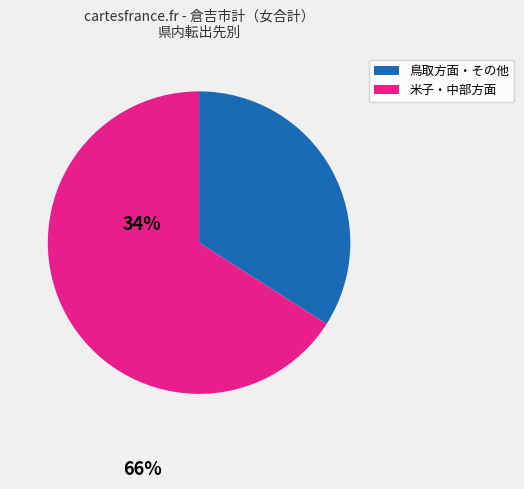

Approximately how many times larger is the value at 米子・中部方面 compared to 鳥取方面・その他?

1.9